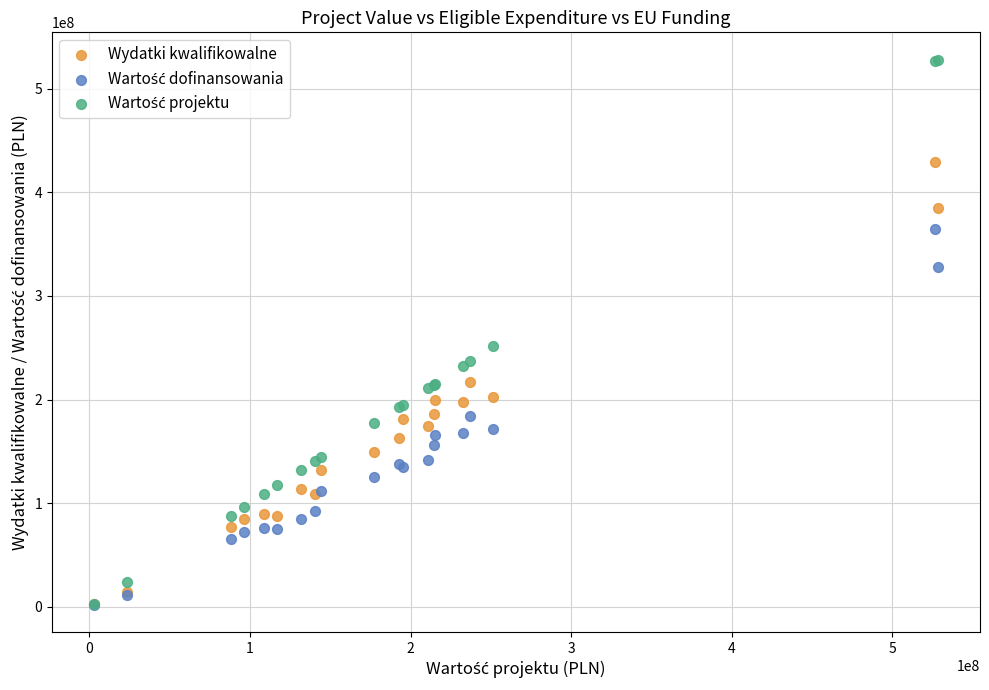

Across all series, what Y value is closest to 265094746?

251639922.6